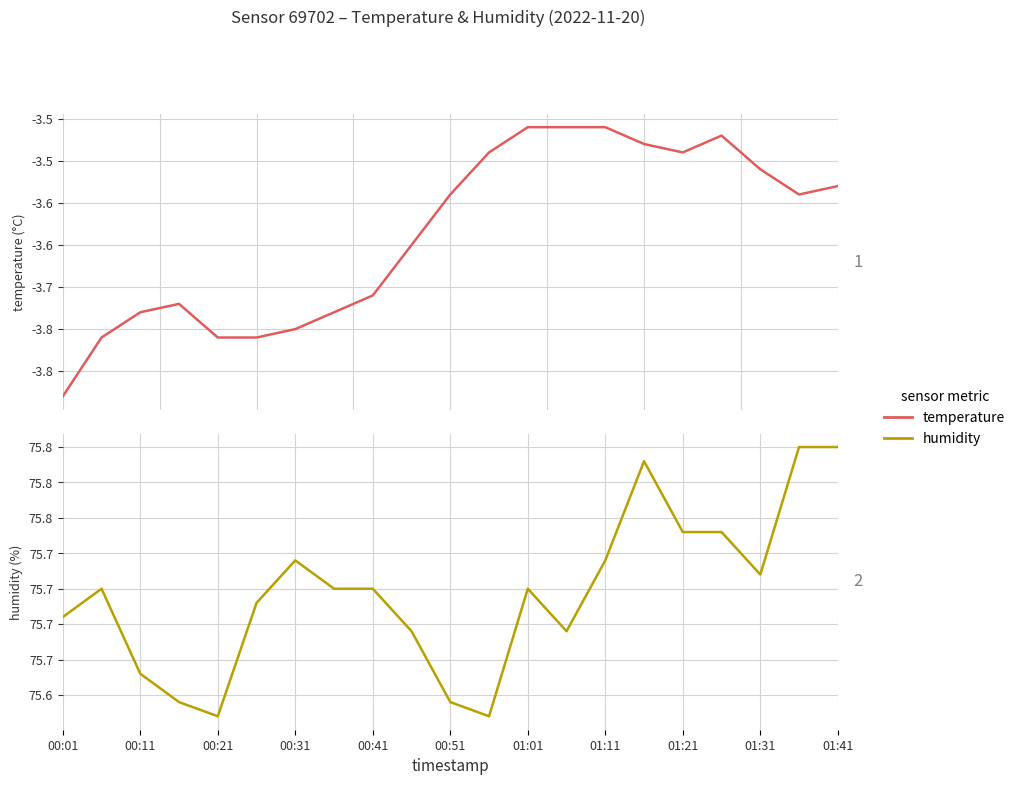

Which series has the widest spread of values?

temperature